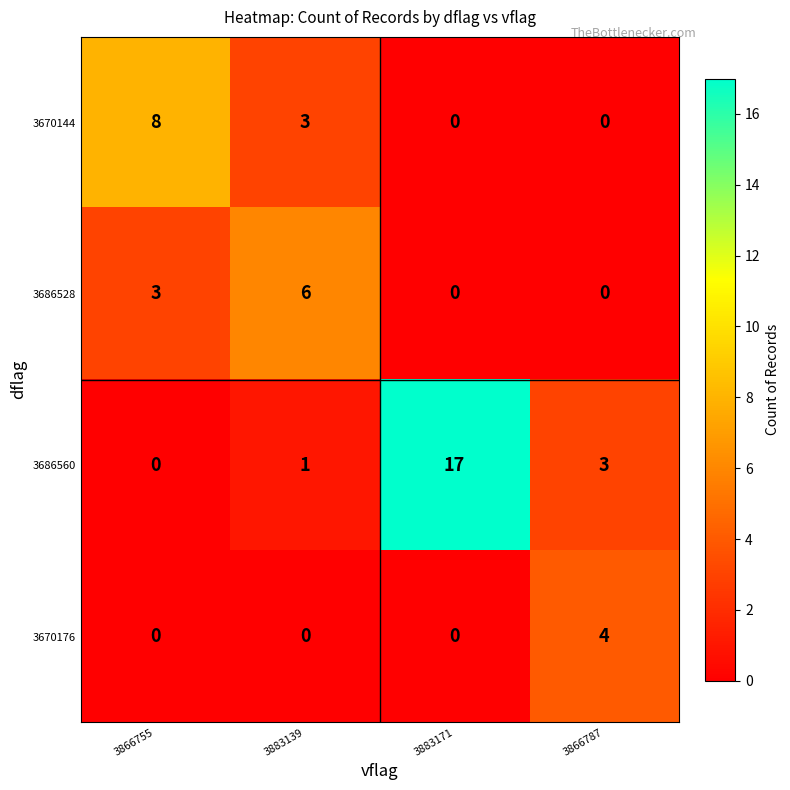

Which series changed the most between 3883171 and 3866787?

3686560